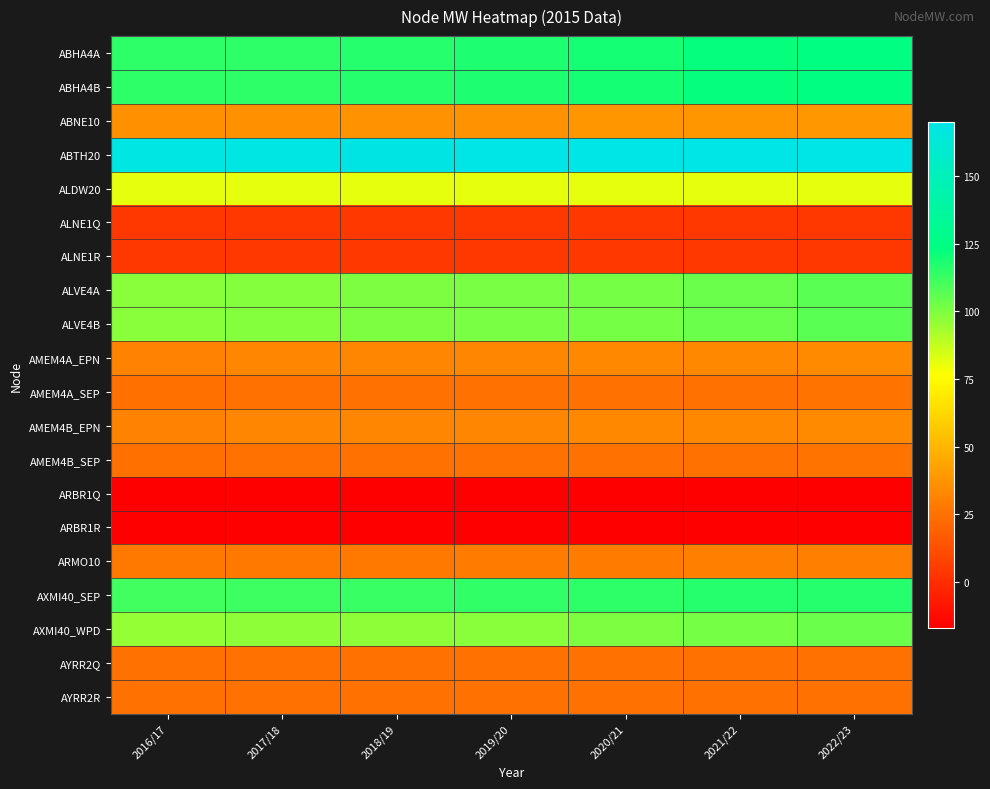

At 2020/21, list the series in order from smallest to largest.

ARBR1Q, ARBR1R, ALNE1Q, ALNE1R, AMEM4A_SEP, AMEM4B_SEP, AYRR2Q, AYRR2R, ARMO10, AMEM4A_EPN, AMEM4B_EPN, ABNE10, ALDW20, AXMI40_WPD, ALVE4A, ALVE4B, AXMI40_SEP, ABHA4A, ABHA4B, ABTH20